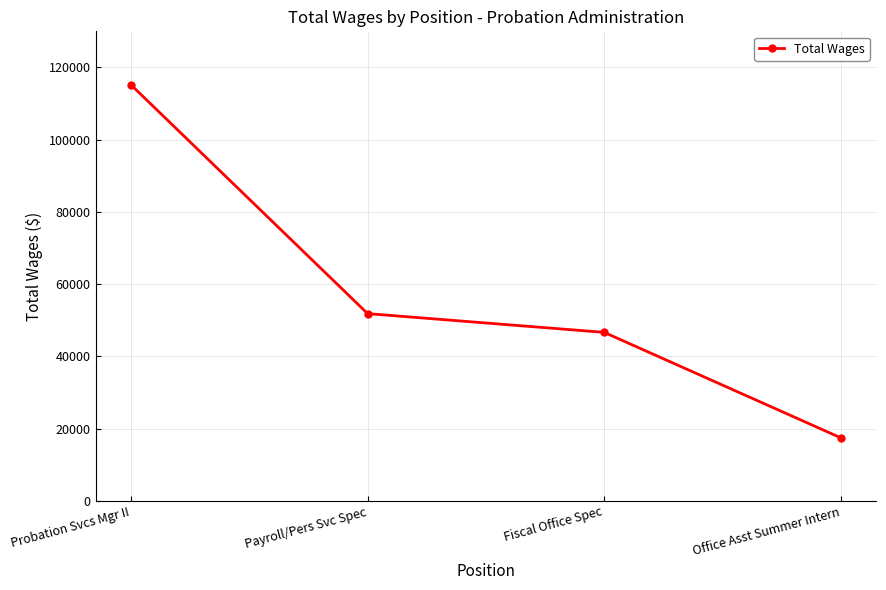

The value at Fiscal Office Spec is 27452. True or false?

False